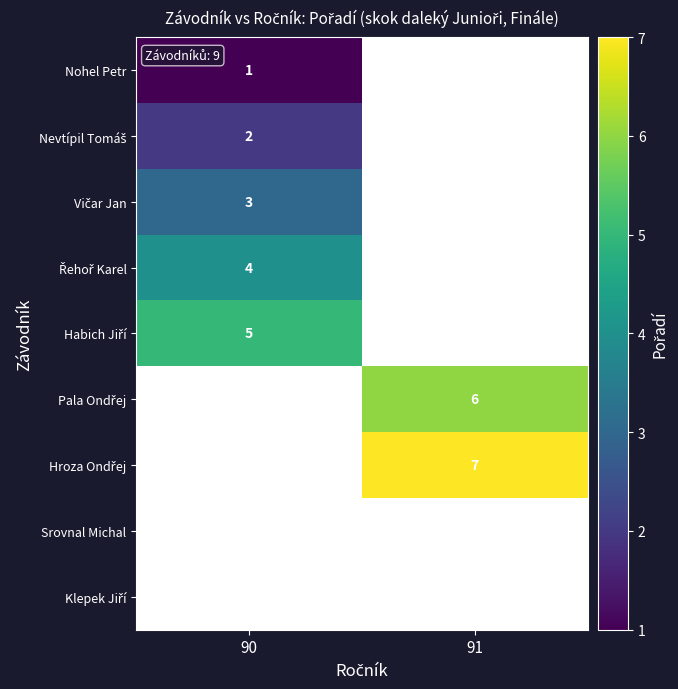

The value of Nohel Petr at 90 is 1. True or false?

True